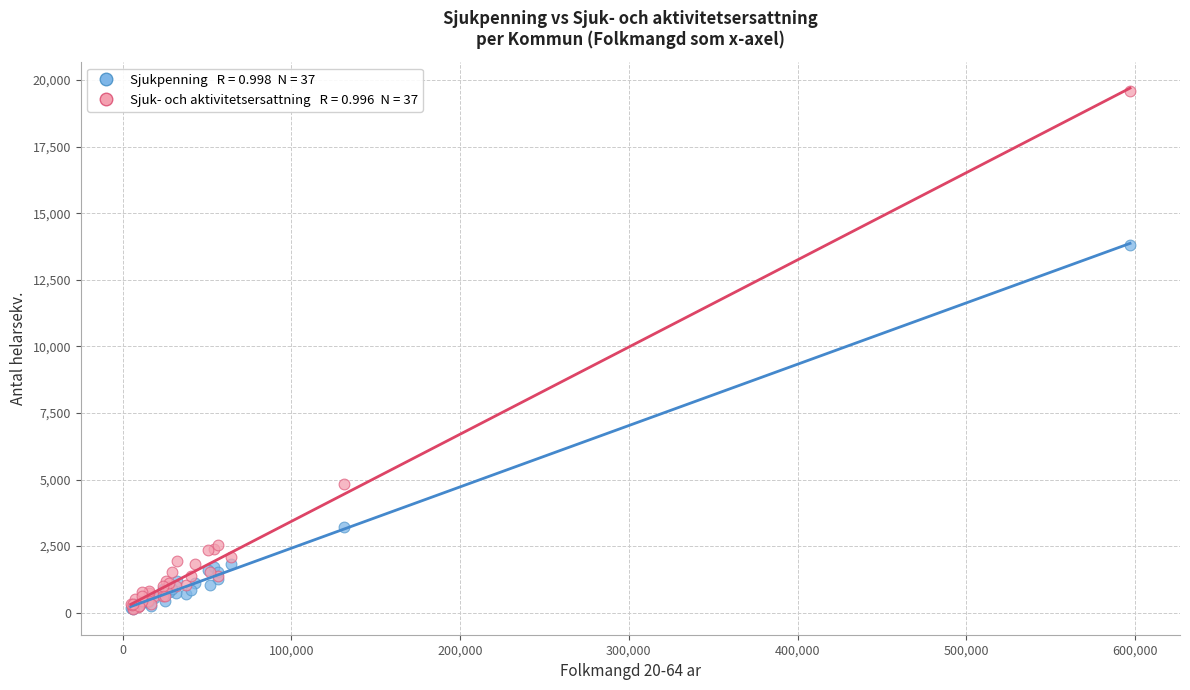

Across all series, what Y value is closest to 9860?

13813.8